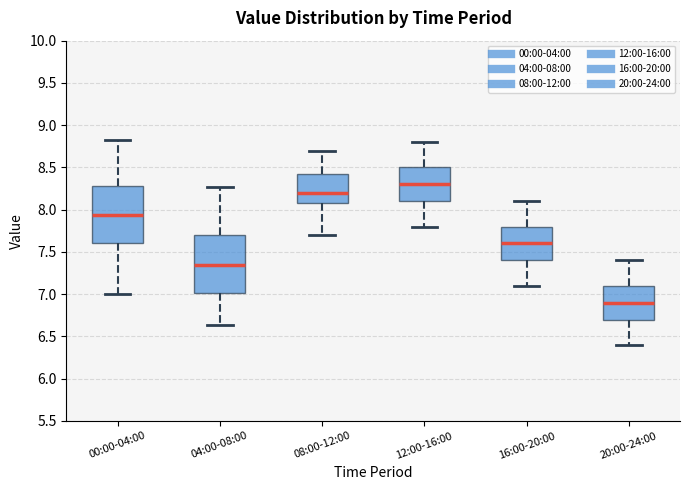

Which box has the lowest median line?

20:00-24:00